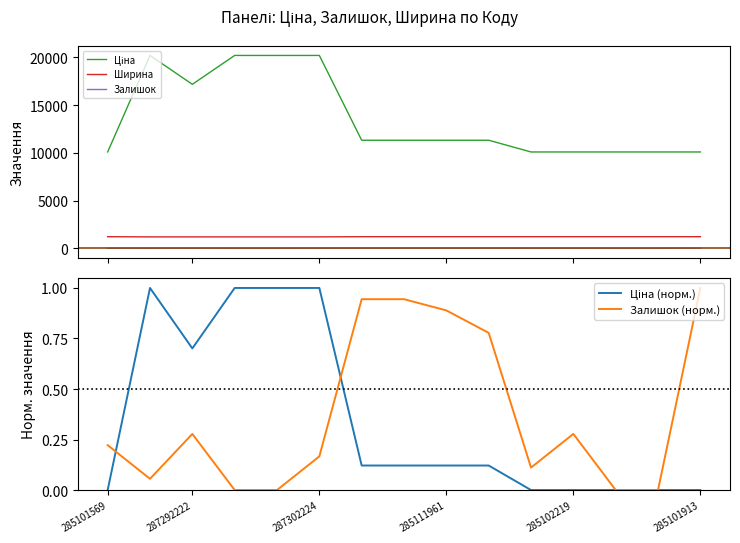

What is the highest value of the Ширина series?

1220.0